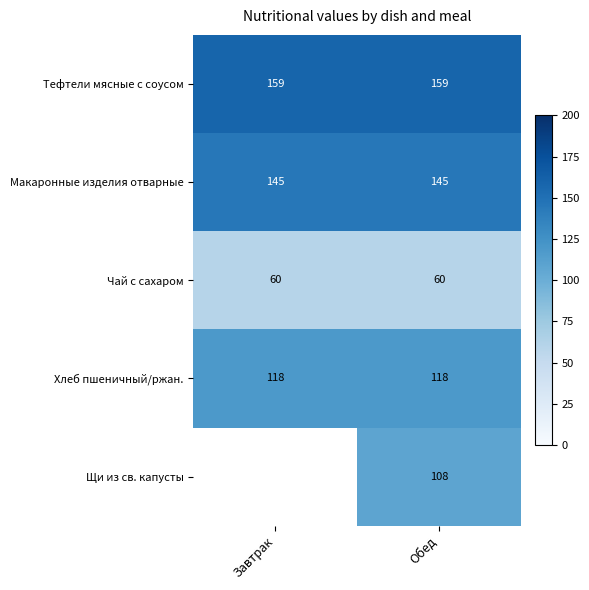

Rank the series at Обед from lowest to highest value.

Чай с сахаром, Щи из св. капусты, Хлеб пшеничный/ржан., Макаронные изделия отварные, Тефтели мясные с соусом